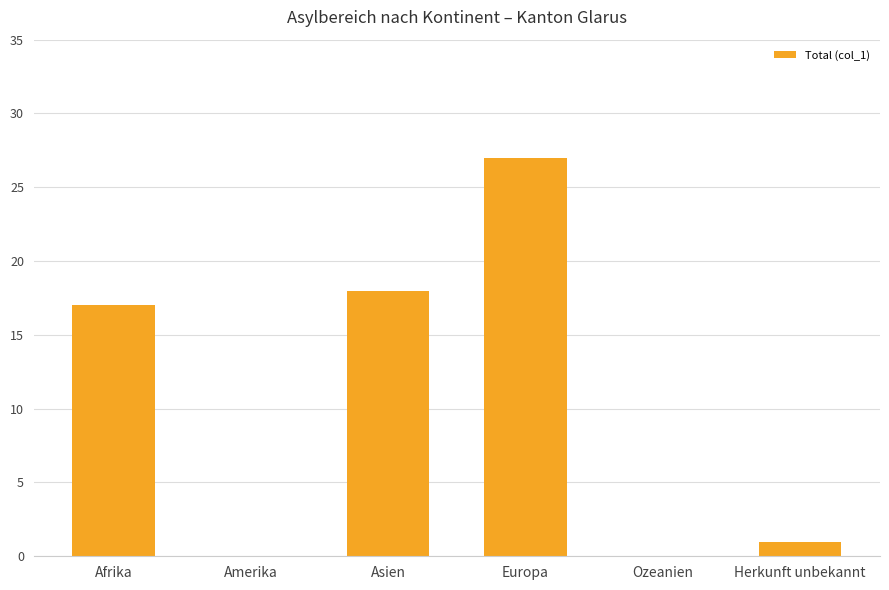

At which label is the value closest to 13?

Afrika